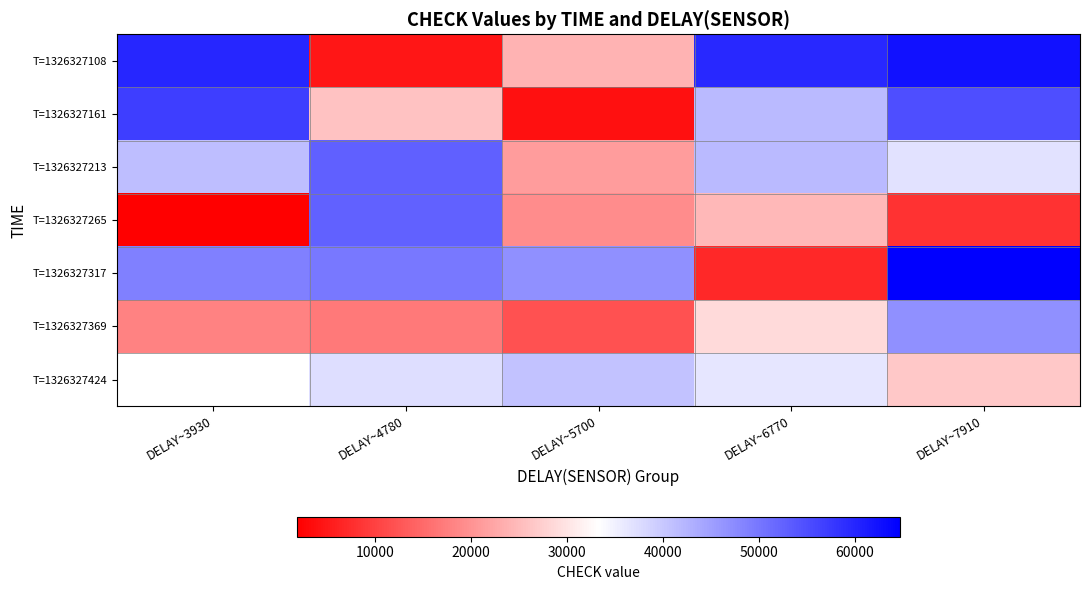

Is the value of T=1326327213 at DELAY~5700 greater than the value of T=1326327108 at DELAY~3930?

No